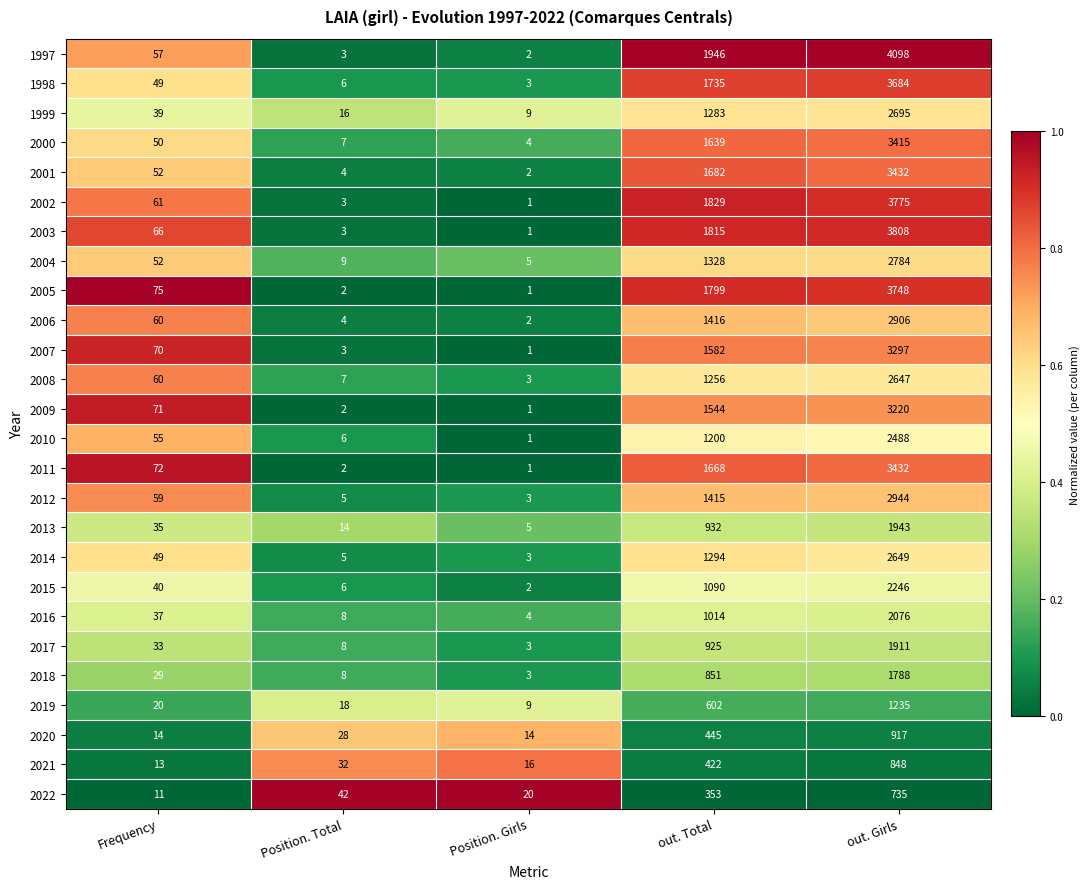

At which label does 2017 reach its peak?

out. Girls